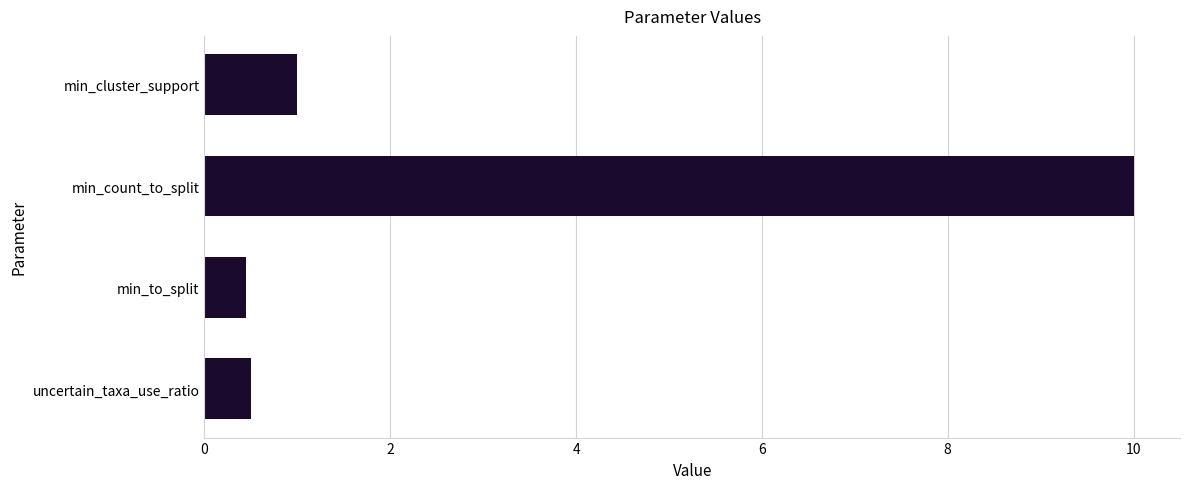

What is the average value?

3.0